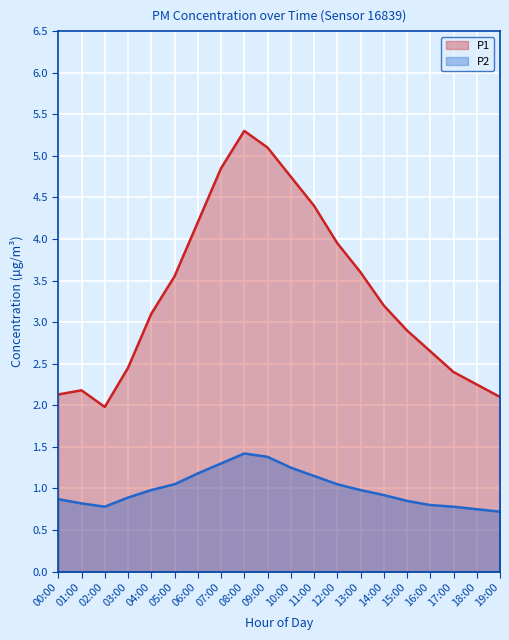

Between 16:00 and 03:00, which is larger?

16:00